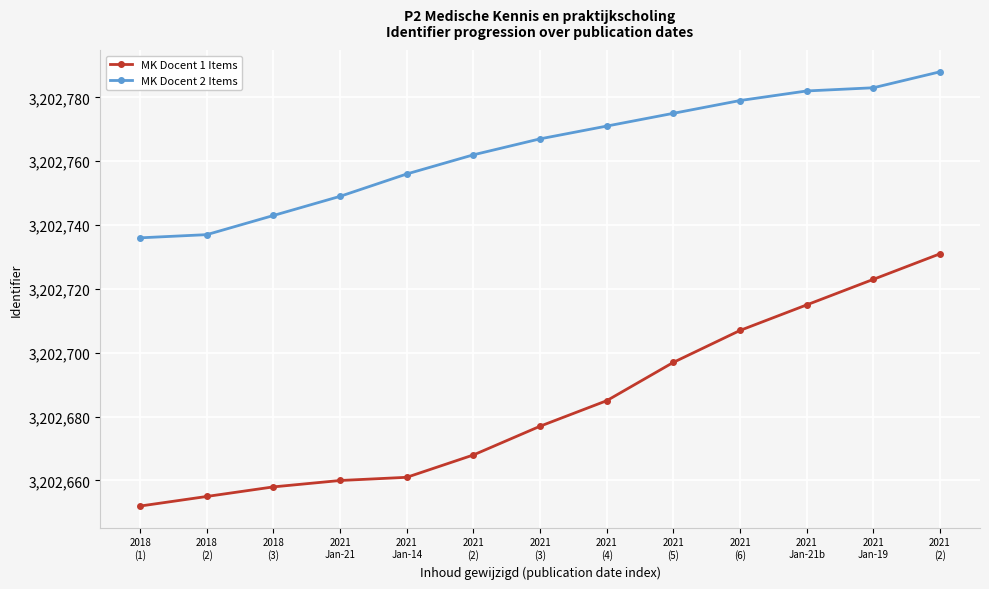

Which series has the largest range (max minus min)?

MK Docent 1 Items